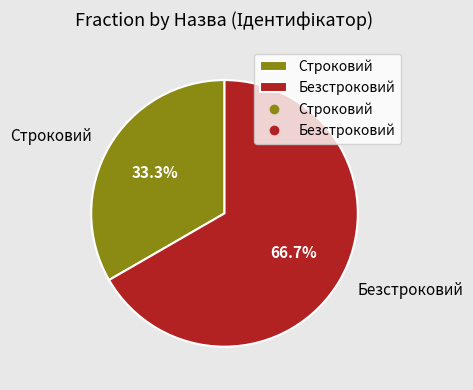

To the nearest percent, what is the difference between the largest and smallest slice percentages?

33%